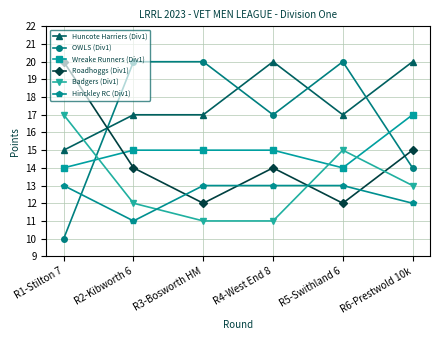

What is the sum of the Wreake Runners (Div1) values at R3-Bosworth HM and R2-Kibworth 6?

30